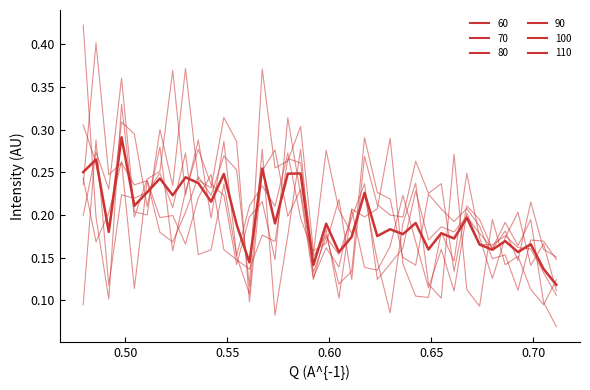

Does the chart display data point markers on the line(s)?

No